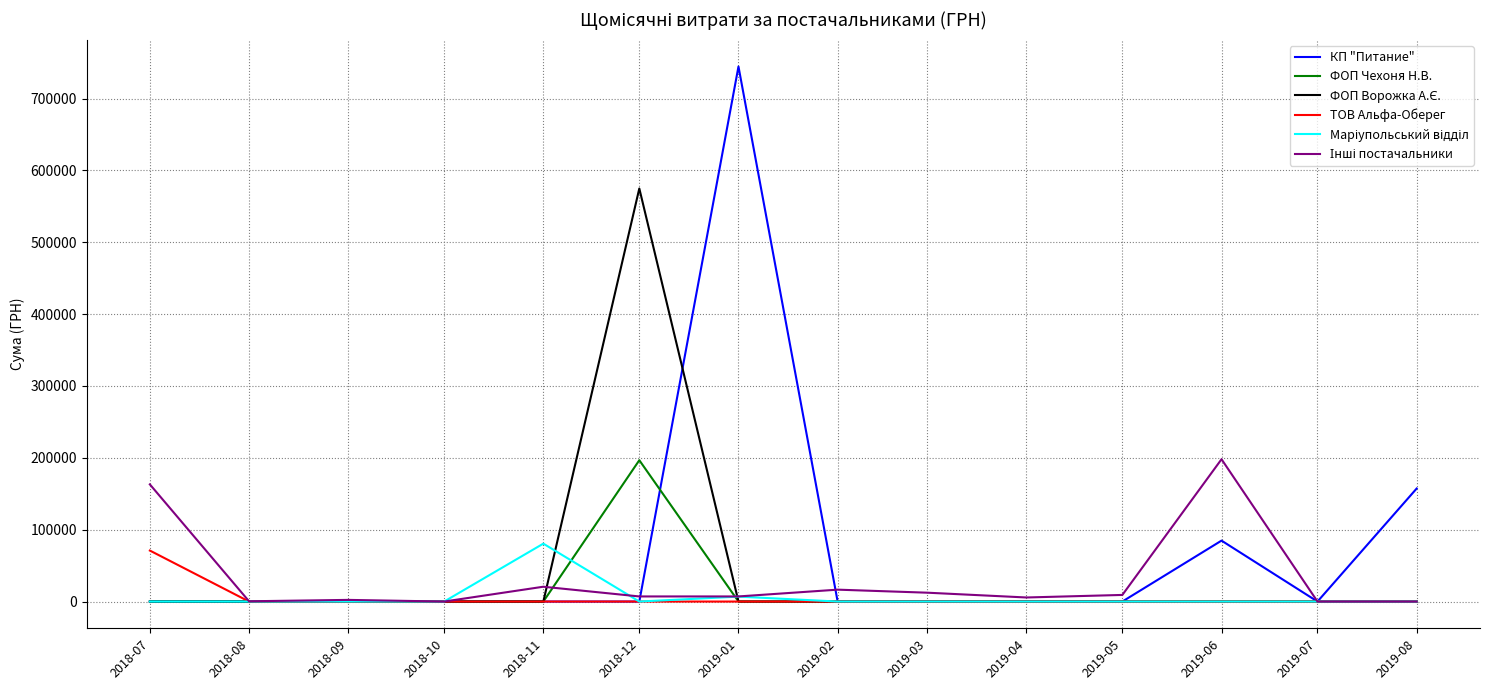

What is the maximum value shown in the chart?

744557.9